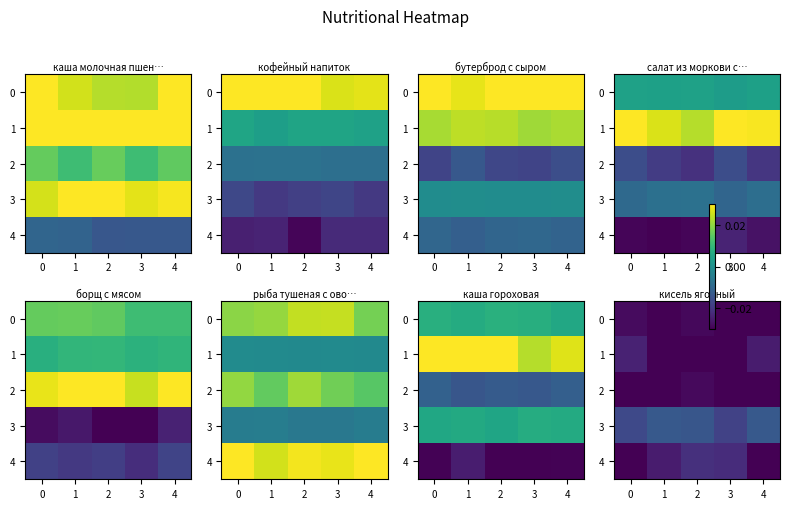

At which category is the sum across all series the highest?

1